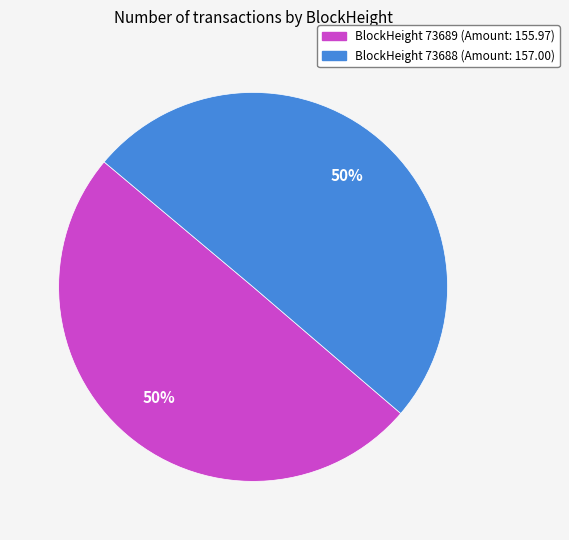

What percentage is the BlockHeight 73688 (Amount: 157.00) slice, to the nearest percent?

50%